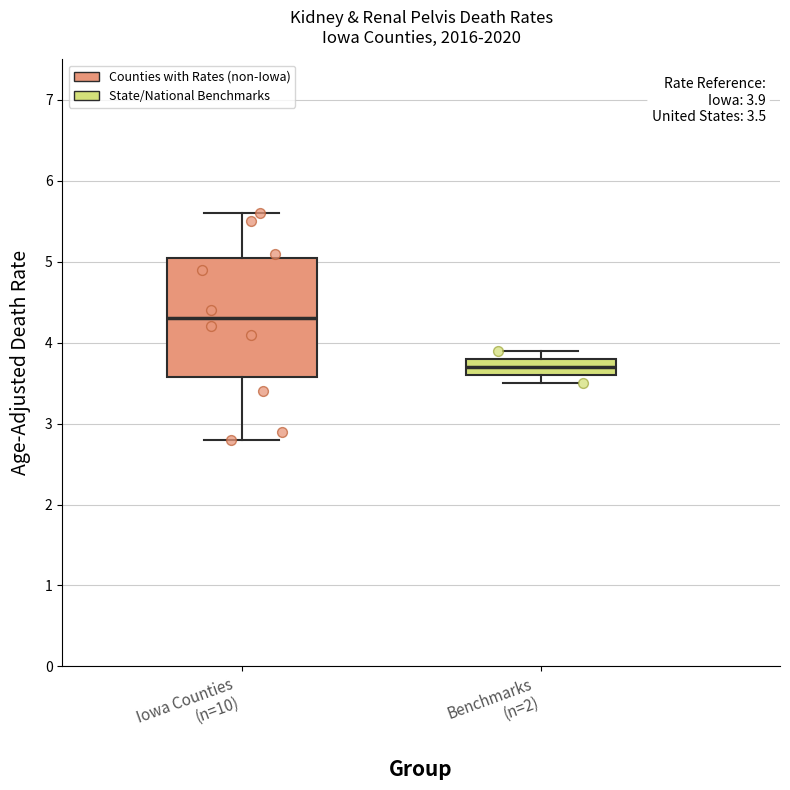

Which box has the highest median line?

Iowa Counties (n=10)